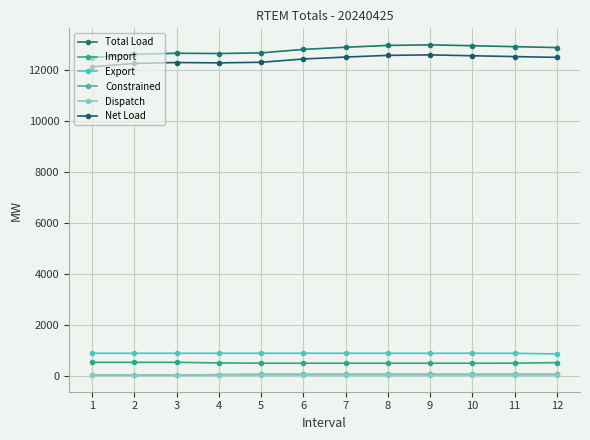

What is the difference between the maximum and minimum values in the Total Load series?

503.2